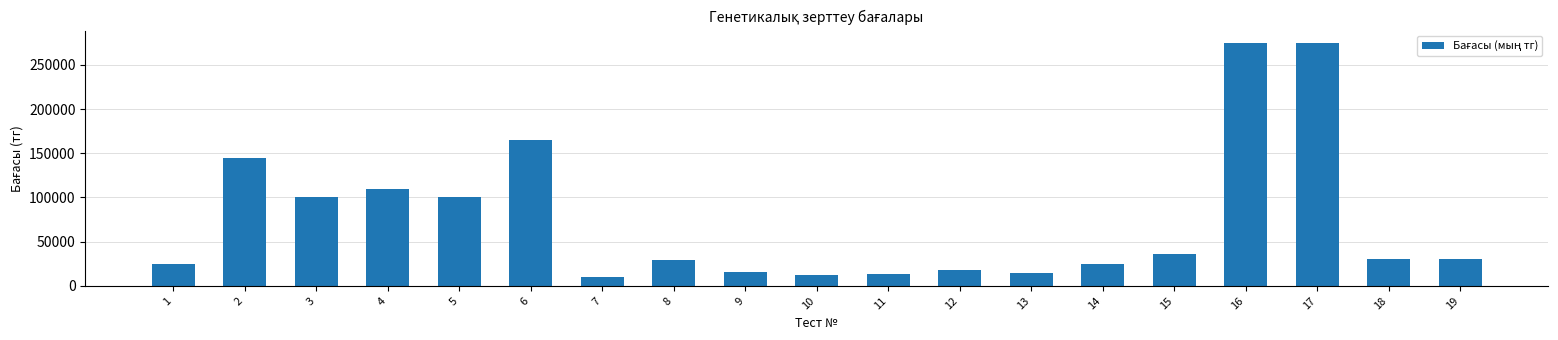

What is the minimum value shown in the chart?

10000